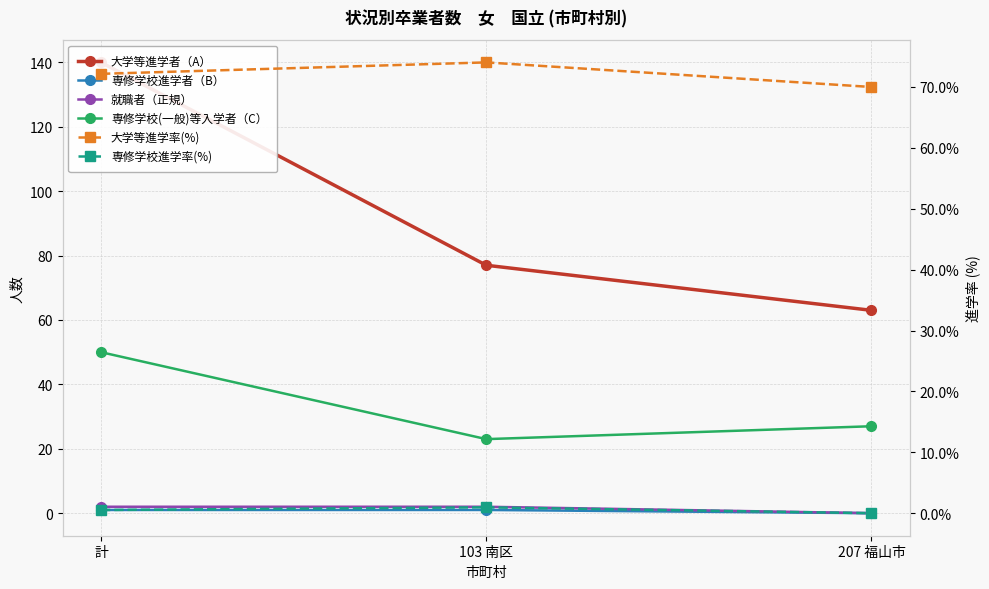

What position from the left is 計?

1